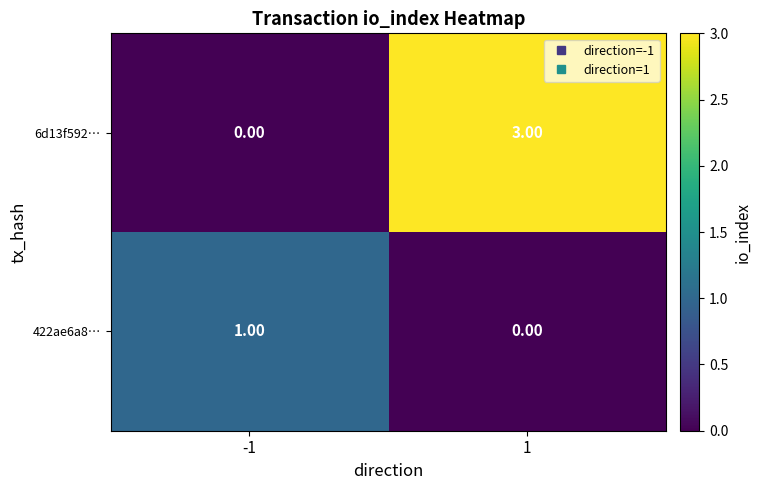

List the labels in order of 6d13f592… value, largest first.

1, -1